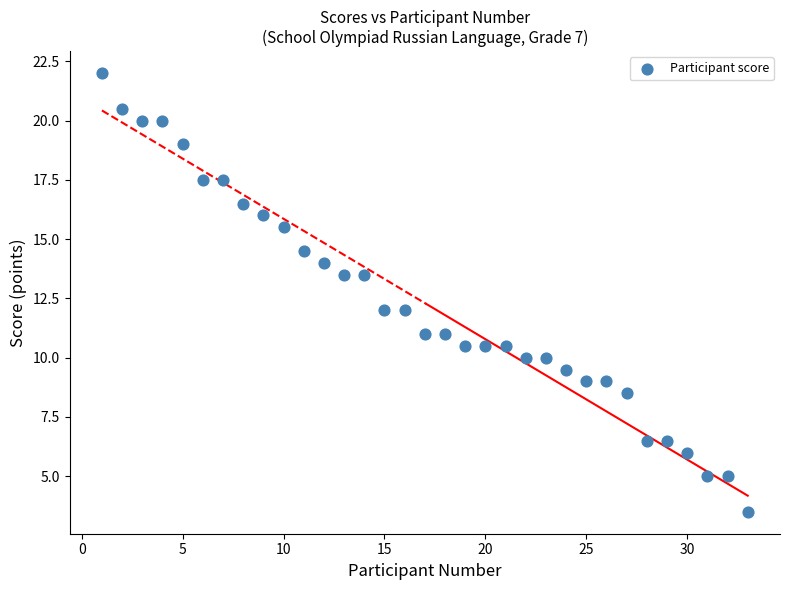

What is the range of Y values (max minus min)?

18.5